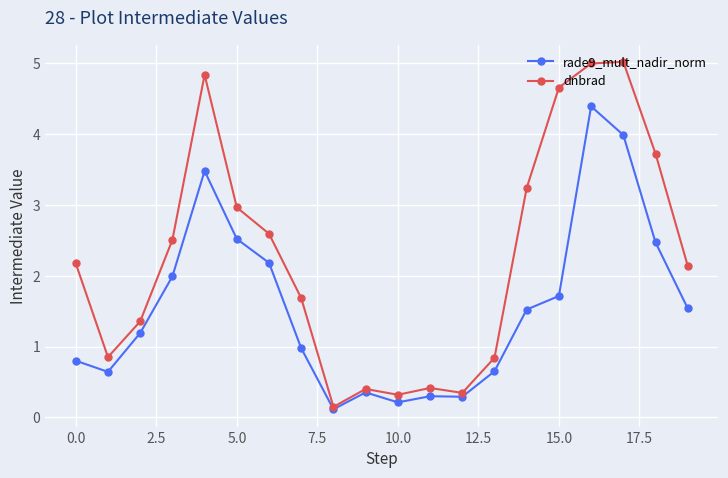

What is the value of the dnbrad point at the 14th from the left?

0.8